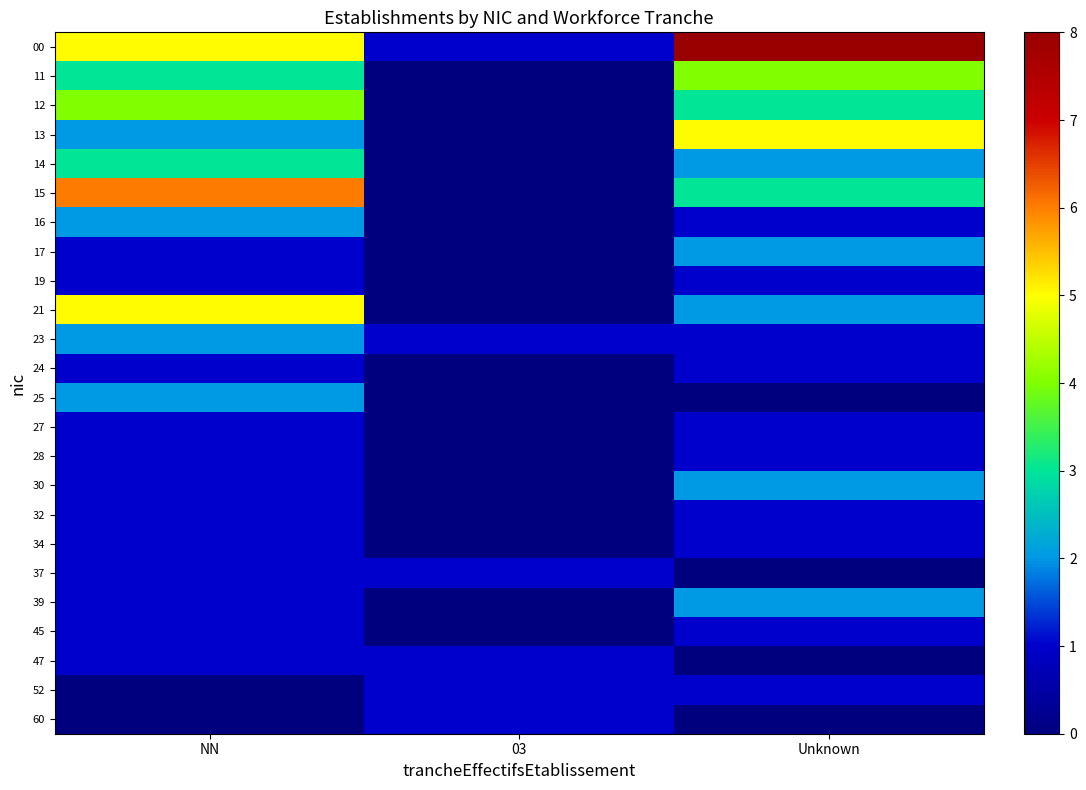

List the series in order of their peak value, highest first.

00, 15, 13, 21, 11, 12, 14, 16, 17, 23, 25, 30, 39, 19, 24, 27, 28, 32, 34, 37, 45, 47, 52, 60